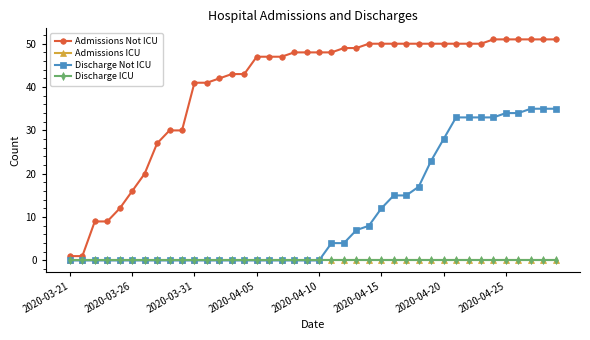

Is this an area chart (filled region under the line)?

No